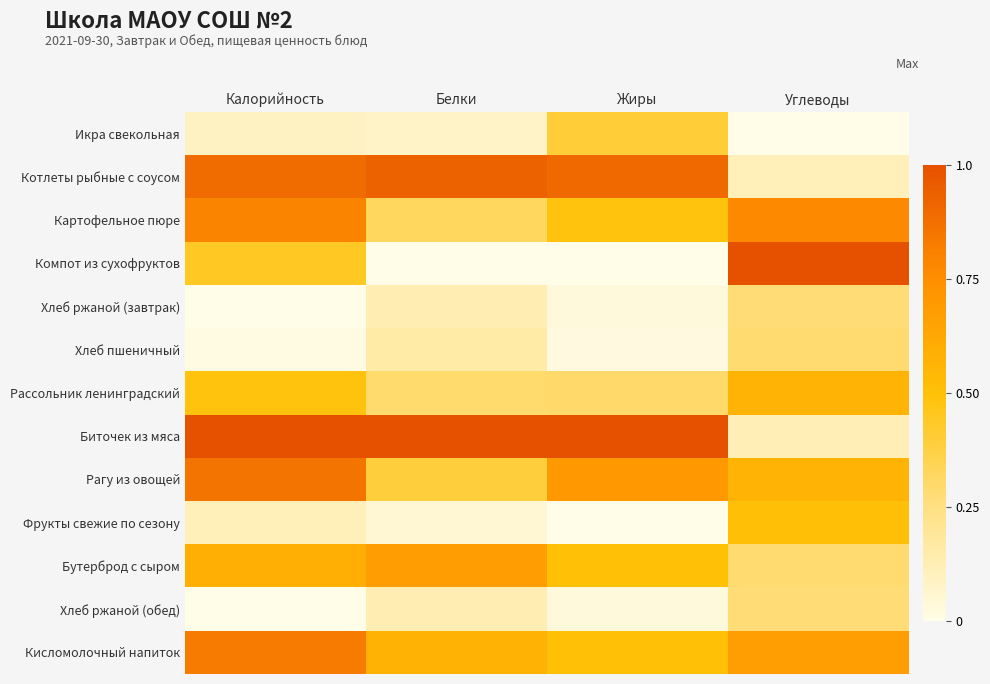

Reading left to right, list all the values displayed in this chart.

Икра свекольная: Калорийность=0.1	Белки=0.1	Жиры=0.4	Углеводы=0.0
Котлеты рыбные с соусом: Калорийность=0.9	Белки=0.9	Жиры=0.9	Углеводы=0.1
Картофельное пюре: Калорийность=0.8	Белки=0.3	Жиры=0.5	Углеводы=0.8
Компот из сухофруктов: Калорийность=0.4	Белки=0.0	Жиры=0.0	Углеводы=1.0
Хлеб ржаной (завтрак): Калорийность=0.0	Белки=0.1	Жиры=0.0	Углеводы=0.3
Хлеб пшеничный: Калорийность=0.0	Белки=0.2	Жиры=0.0	Углеводы=0.3
Рассольник ленинградский: Калорийность=0.5	Белки=0.3	Жиры=0.3	Углеводы=0.6
Биточек из мяса: Калорийность=1.0	Белки=1.0	Жиры=1.0	Углеводы=0.1
Рагу из овощей: Калорийность=0.9	Белки=0.4	Жиры=0.7	Углеводы=0.6
Фрукты свежие по сезону: Калорийность=0.1	Белки=0.1	Жиры=0.0	Углеводы=0.5
Бутерброд с сыром: Калорийность=0.6	Белки=0.7	Жиры=0.5	Углеводы=0.3
Хлеб ржаной (обед): Калорийность=0.0	Белки=0.1	Жиры=0.0	Углеводы=0.3
Кисломолочный напиток: Калорийность=0.8	Белки=0.6	Жиры=0.5	Углеводы=0.7